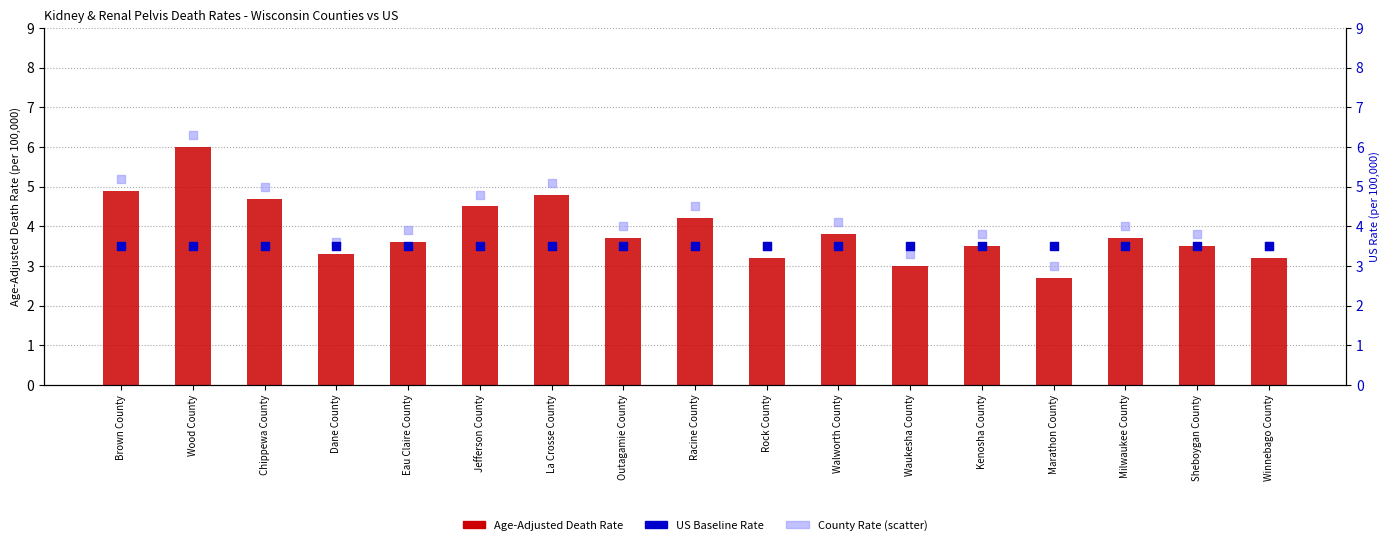

At which category is the sum across all series the highest?

Wood County